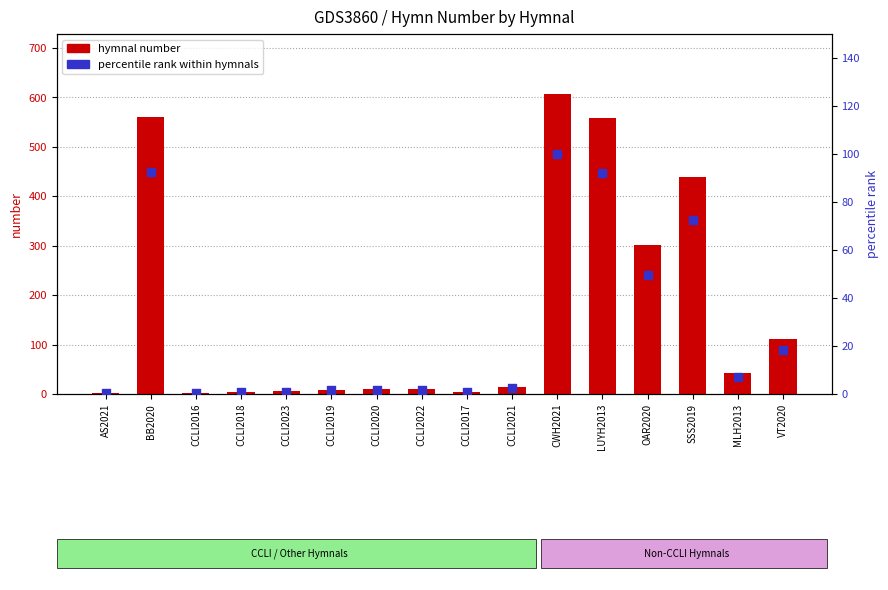

At which category is the sum across all series the highest?

CWH2021